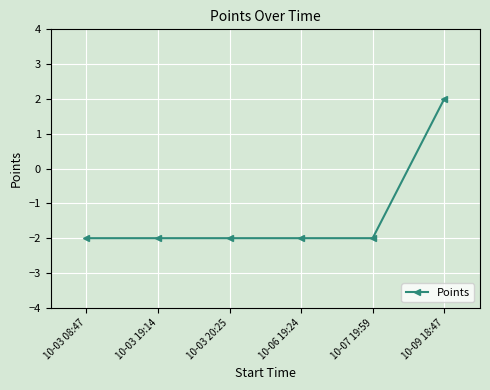

True or false: the data shows 3 at 10-09 18:47.

False